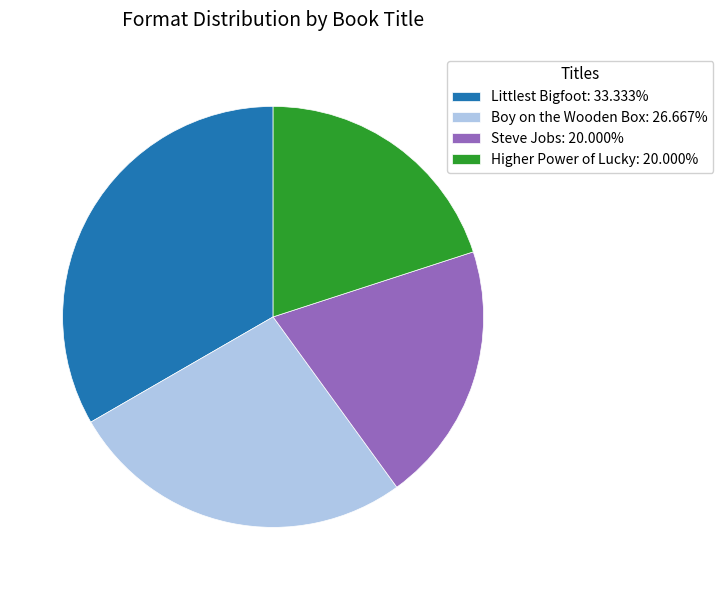

Is the sum of Steve Jobs: 20.000% and Boy on the Wooden Box: 26.667% greater than half?

No